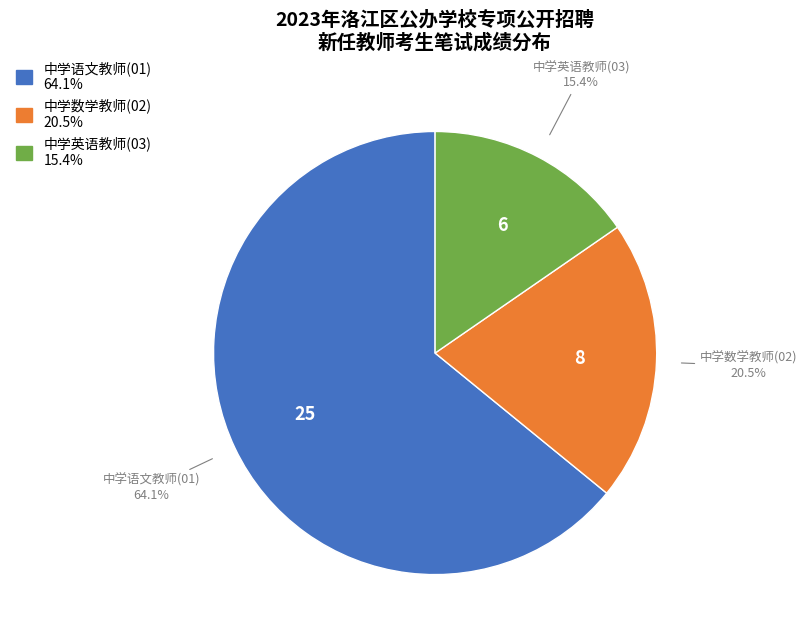

What is the ratio of the value at 中学语文教师(01) to the value at 中学英语教师(03)?

4.2